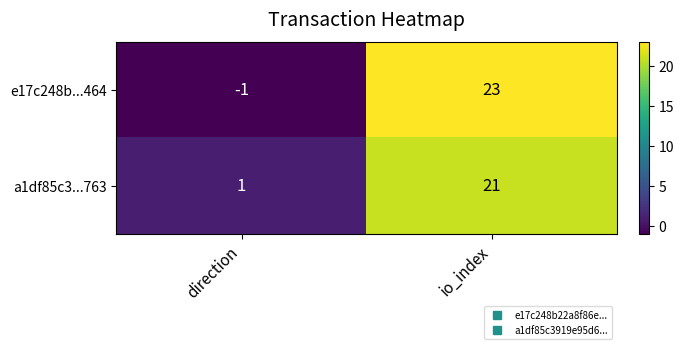

At which category does the chart reach its peak across all series?

io_index